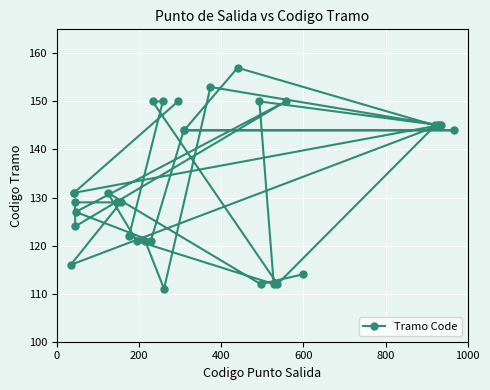

What is the value of the 26th point from the left?

150